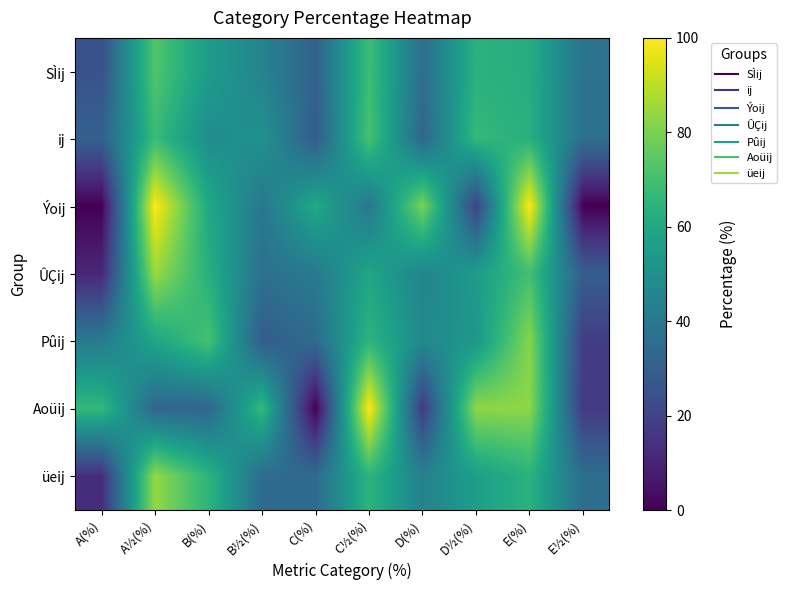

Reading left to right, transcribe all the data shown in this chart.

SÌij: A(%)=25	A½(%)=73	B(%)=55	B½(%)=45	C(%)=31	C½(%)=69	D(%)=36	D½(%)=64	E(%)=62	E½(%)=38
ij: A(%)=31	A½(%)=68	B(%)=49	B½(%)=51	C(%)=29	C½(%)=71	D(%)=33	D½(%)=67	E(%)=63	E½(%)=37
Ýoij: A(%)=0	A½(%)=100	B(%)=60	B½(%)=40	C(%)=60	C½(%)=40	D(%)=80	D½(%)=20	E(%)=100	E½(%)=0
ÛÇij: A(%)=11	A½(%)=85	B(%)=63	B½(%)=37	C(%)=41	C½(%)=59	D(%)=45	D½(%)=55	E(%)=70	E½(%)=30
Pûij: A(%)=41	A½(%)=59	B(%)=71	B½(%)=29	C(%)=35	C½(%)=65	D(%)=47	D½(%)=53	E(%)=82	E½(%)=18
Aoüij: A(%)=67	A½(%)=33	B(%)=33	B½(%)=67	C(%)=0	C½(%)=100	D(%)=17	D½(%)=83	E(%)=83	E½(%)=17
üeij: A(%)=13	A½(%)=84	B(%)=65	B½(%)=35	C(%)=35	C½(%)=65	D(%)=44	D½(%)=56	E(%)=64	E½(%)=36